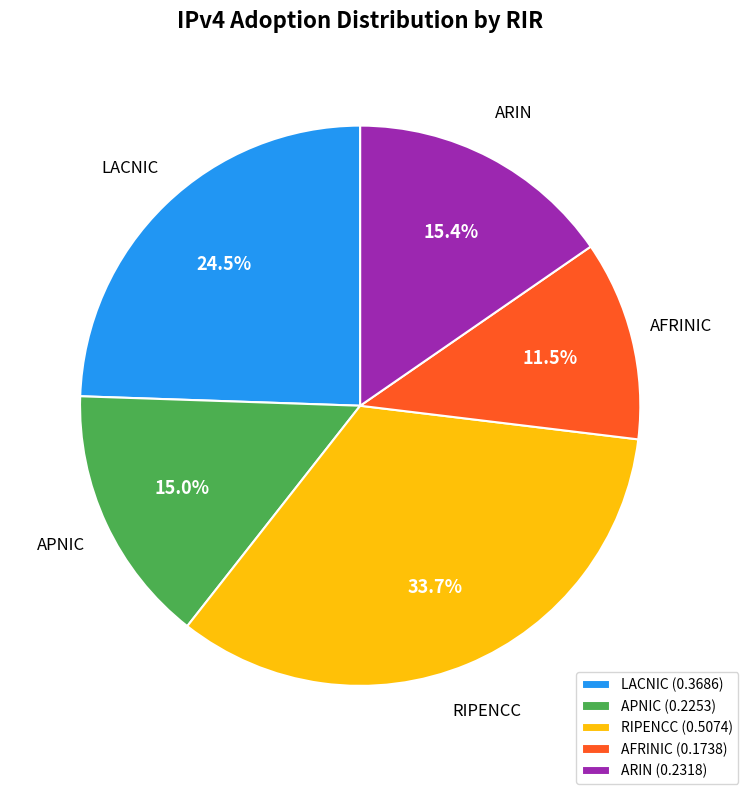

Is there a majority slice in this chart?

No